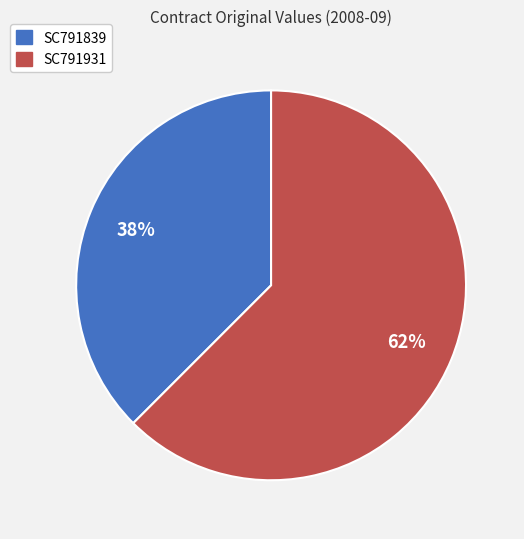

Which slice is the largest?

SC791931